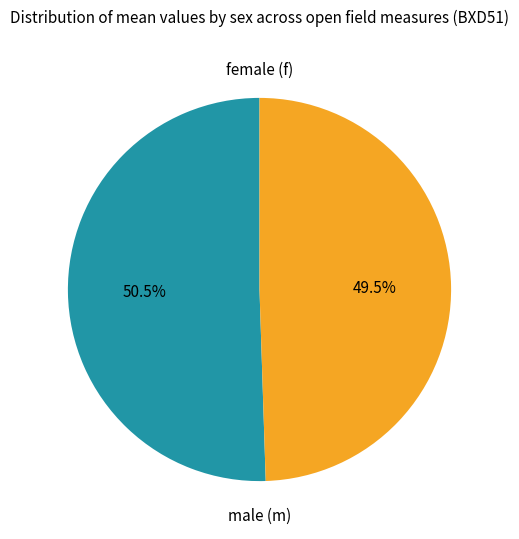

To the nearest percent, what is the difference between the largest and smallest slice percentages?

1%